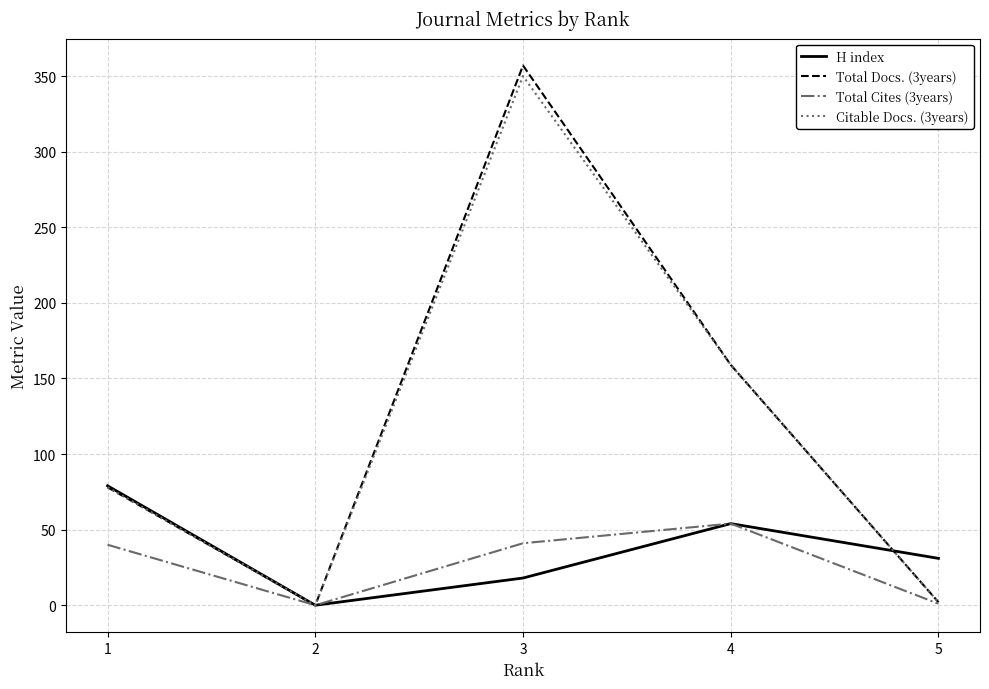

Which series has the largest range (max minus min)?

Total Docs. (3years)